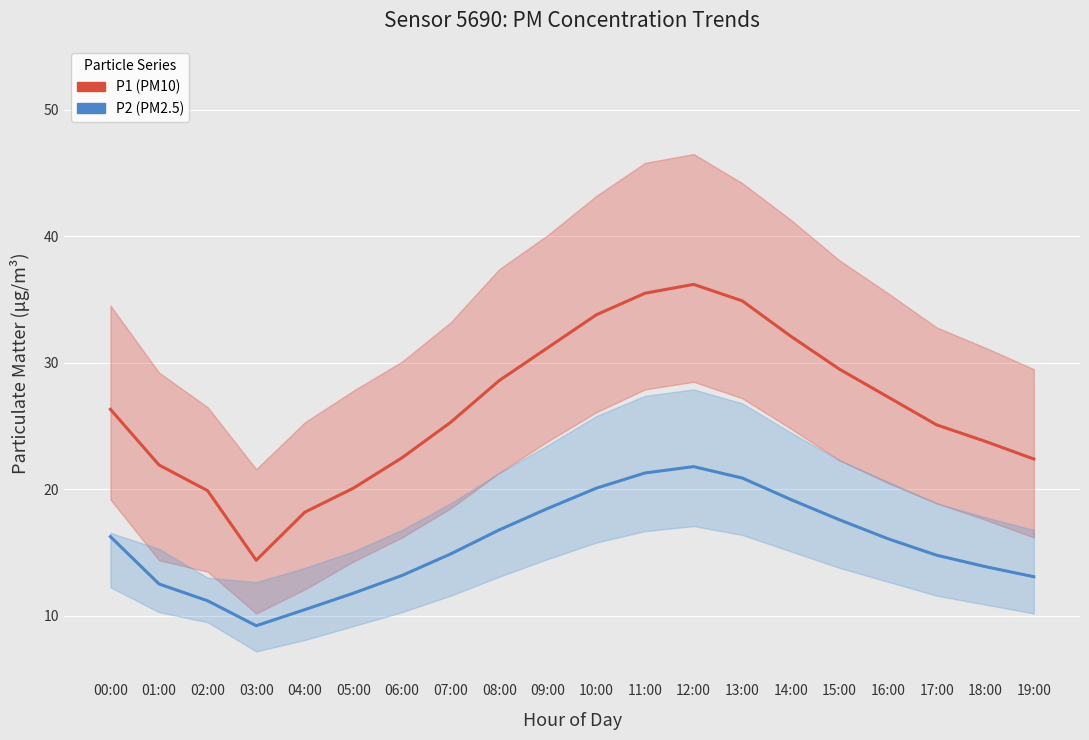

At which label does P2 (PM2.5) first exceed 16?

00:00